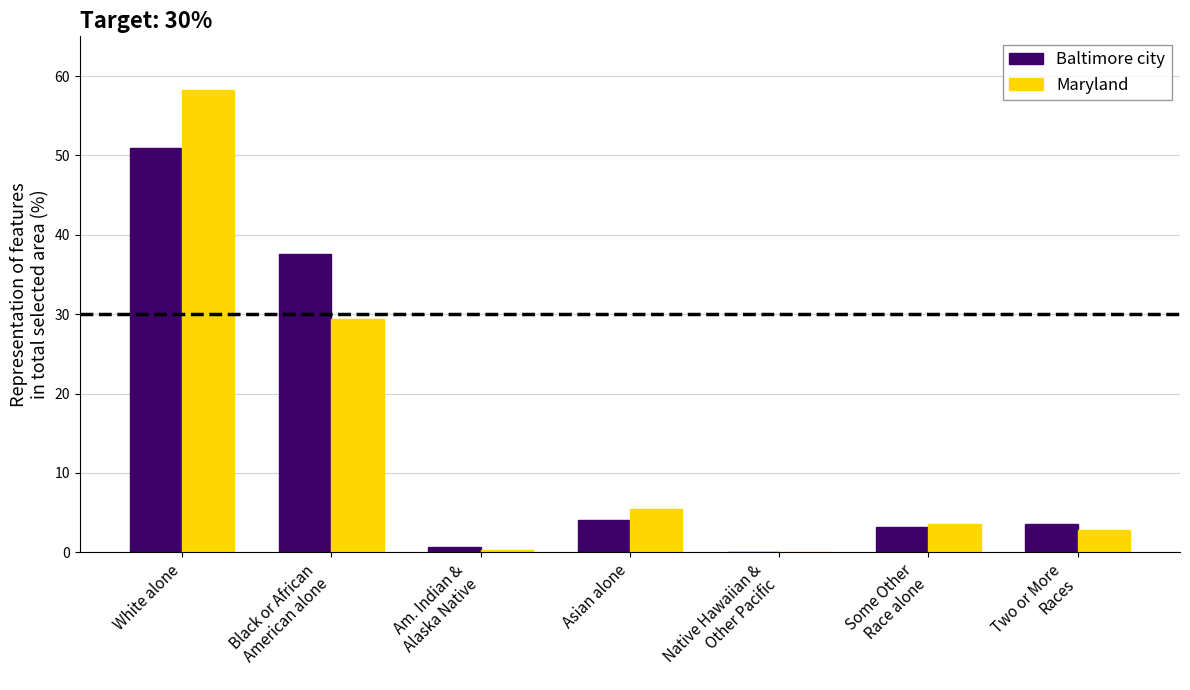

At which label is Baltimore city closest to 25?

Black or African
American alone